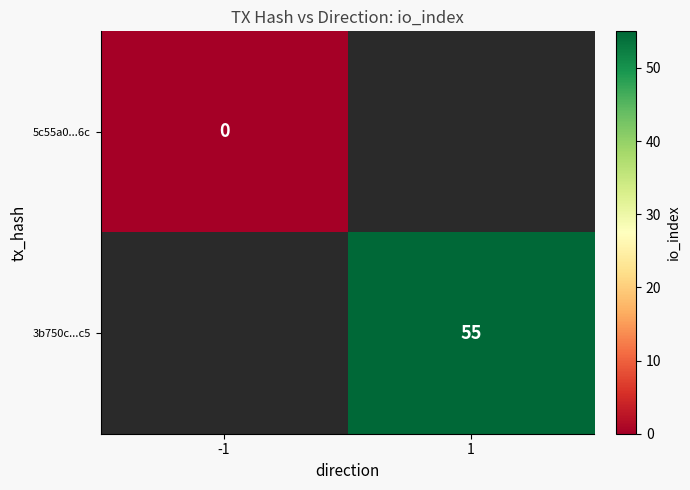

The value of 3b750c...c5 at 1 is 55. True or false?

True